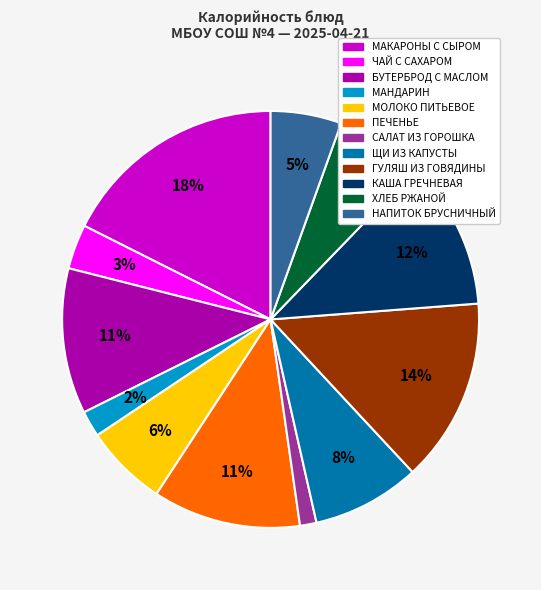

What percentage is the МОЛОКО ПИТЬЕВОЕ slice, to the nearest percent?

6%